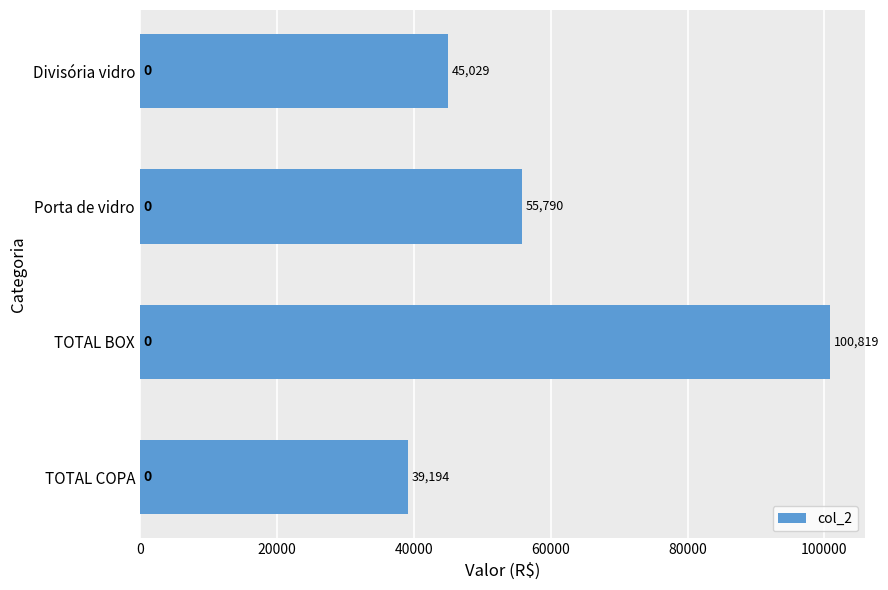

How many values are below 55790?

2